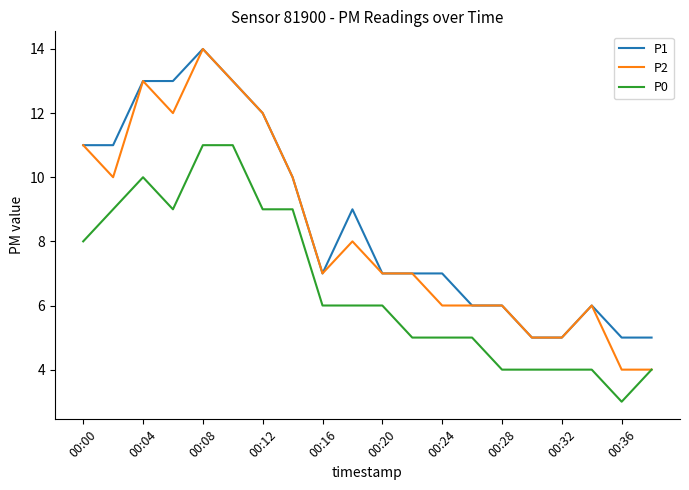

Reading left to right, transcribe all the data shown in this chart.

P1: 11	11	13	13	14	13	12	10	7	9	7	7	7	6	6	5	5	6	5	5
P2: 11	10	13	12	14	13	12	10	7	8	7	7	6	6	6	5	5	6	4	4
P0: 8	9	10	9	11	11	9	9	6	6	6	5	5	5	4	4	4	4	3	4